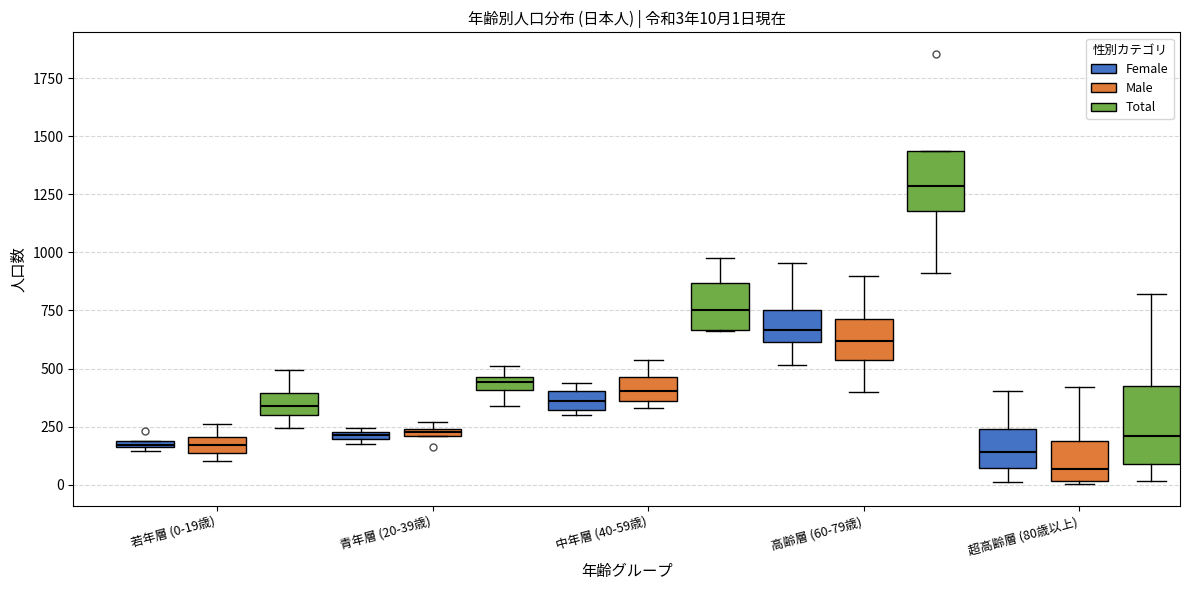

Which box has the lowest median line?

超高齢層 (80歳以上) (Male)